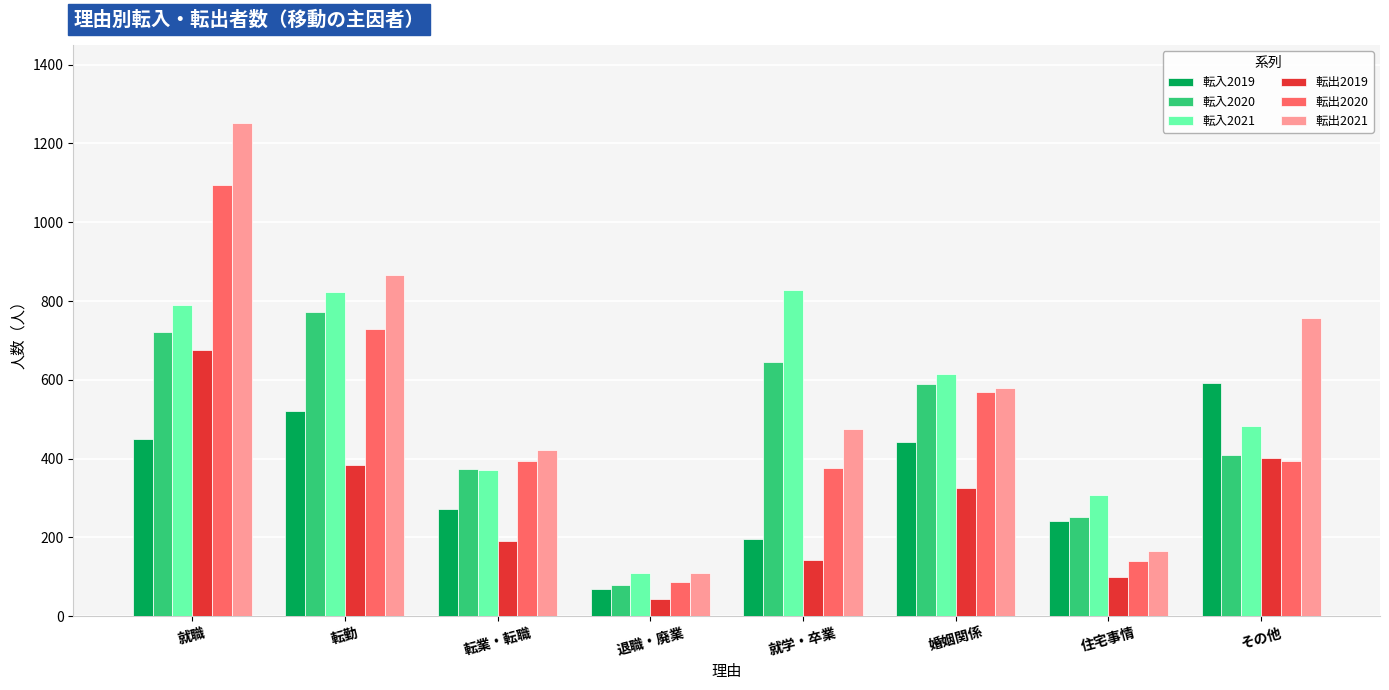

What is the lowest value of the 転入2019 series?

70